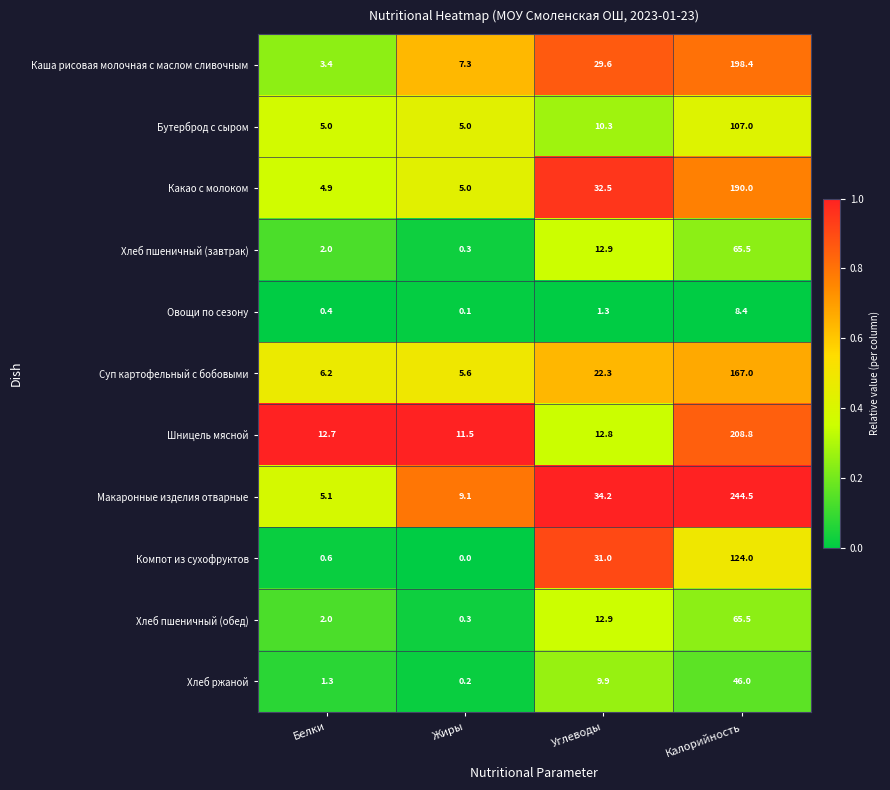

True or false: Хлеб ржаной has a value of 15.6 at Углеводы.

False